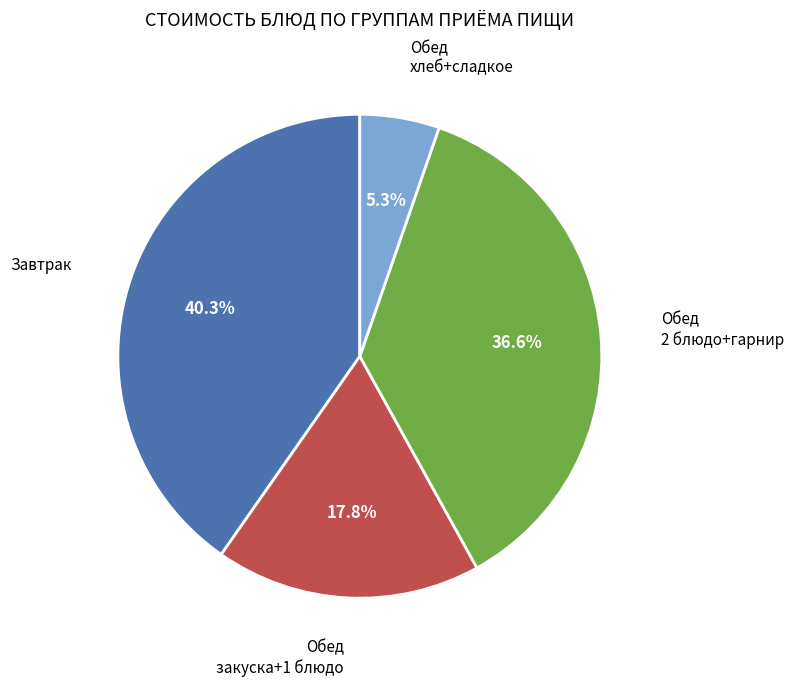

Is there any slice that represents more than half of the pie?

No